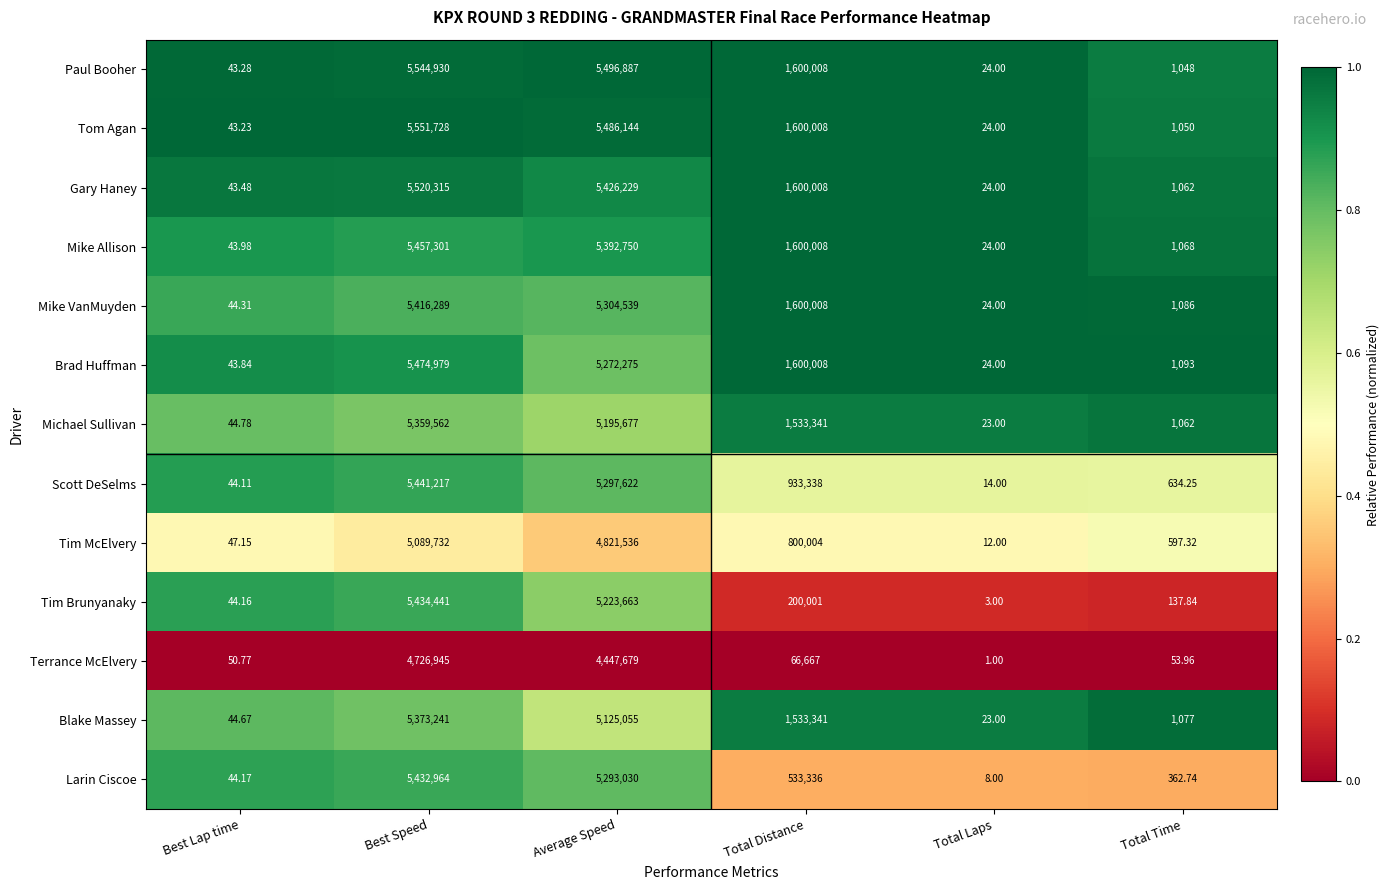

Is the value of Tim Brunyanaky at Best Speed greater than the value of Blake Massey at Average Speed?

Yes